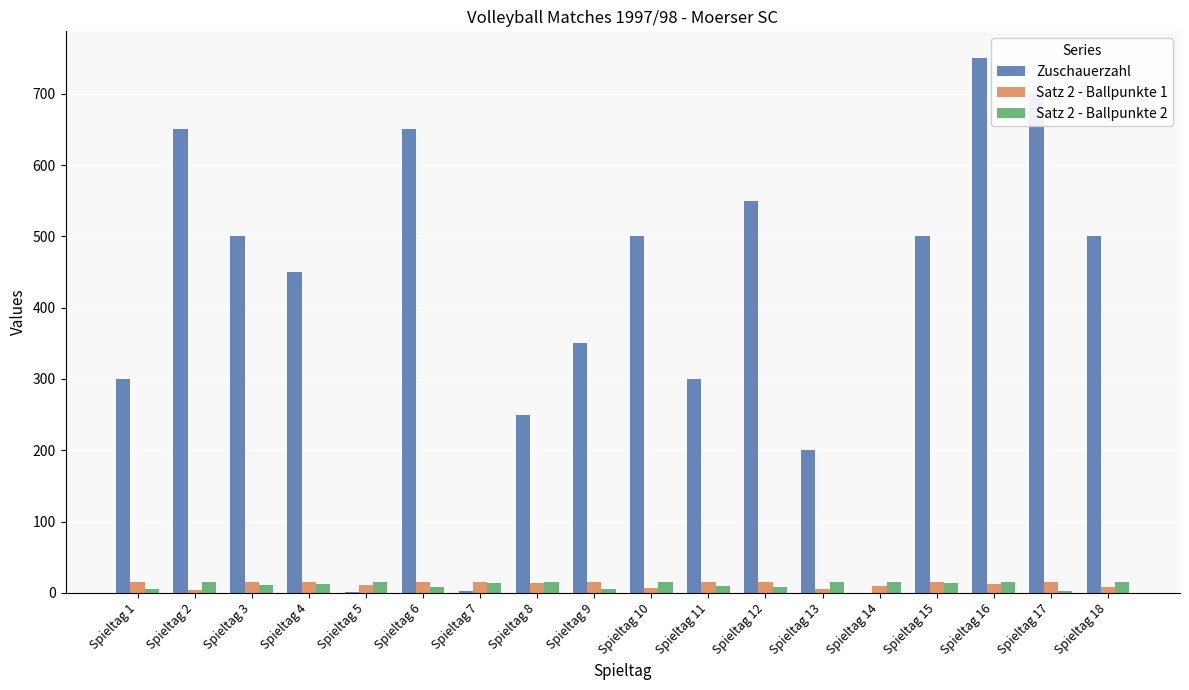

Are the bars grouped side by side (vs. stacked)?

Yes